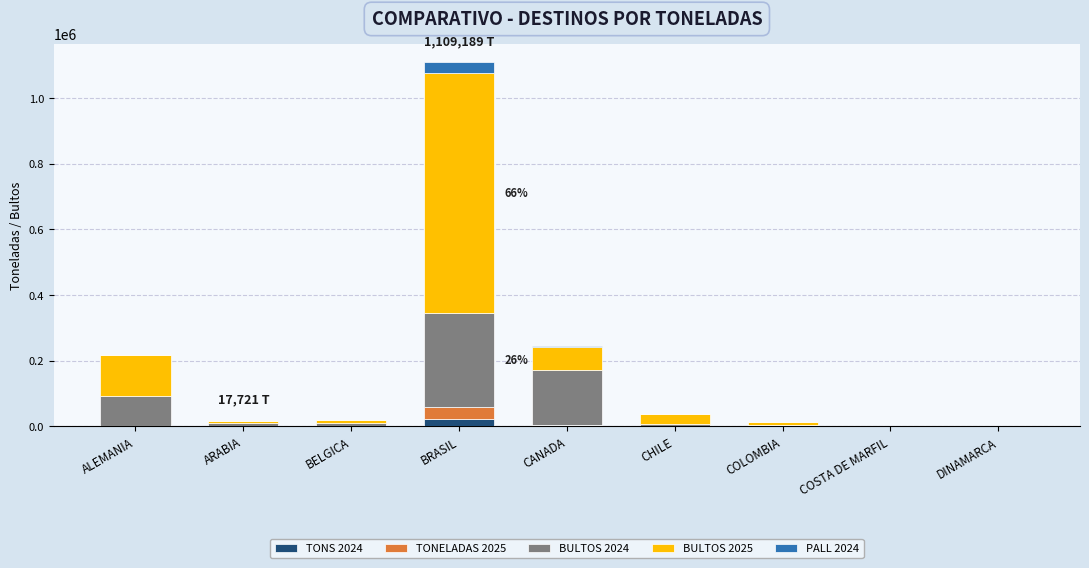

At which category is the sum across all series the highest?

BRASIL